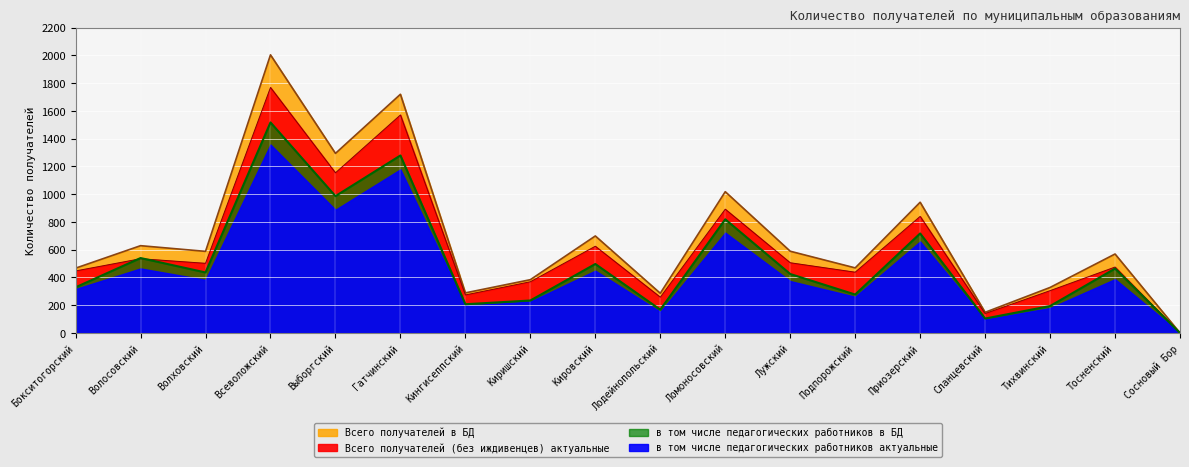

What is the difference between the maximum and second lowest values in the в том числе педагогических работников актуальные series?

1413